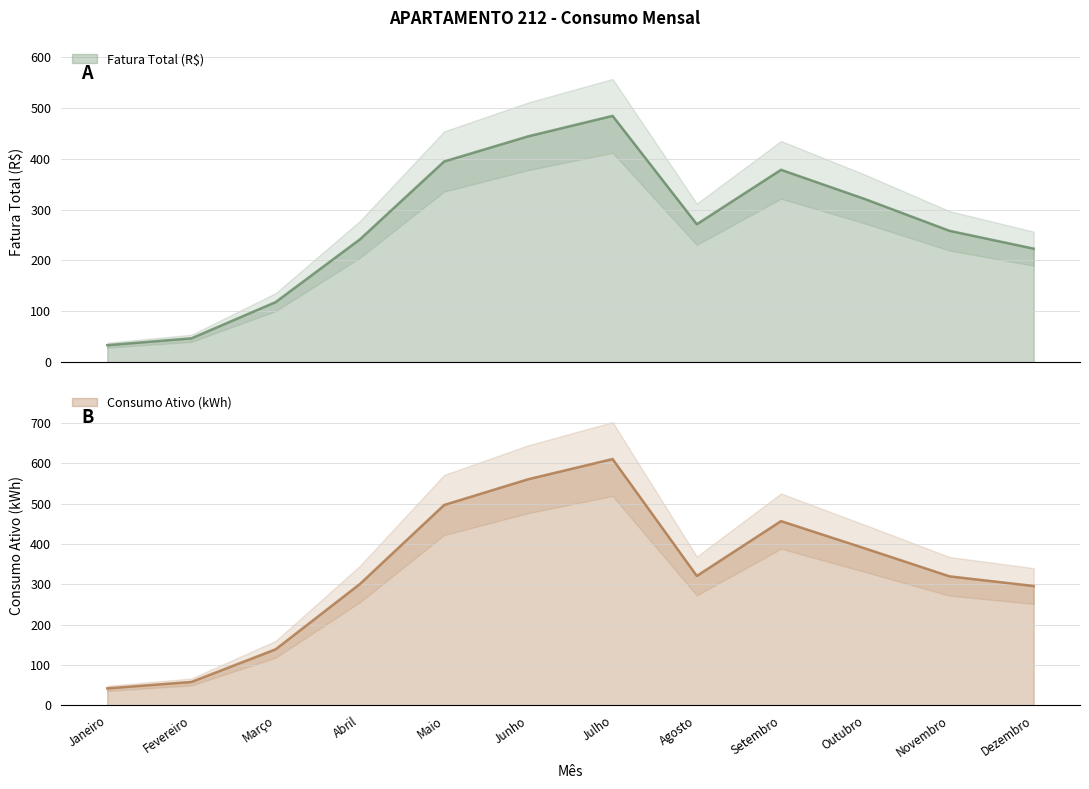

In Fatura Total (R$), how many points are higher than both neighbors (excluding endpoints)?

2